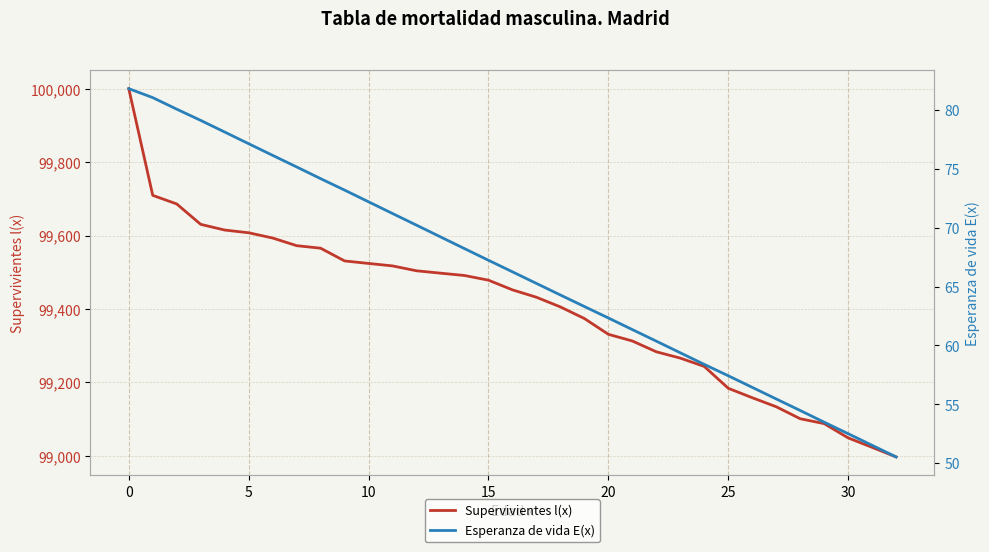

Between 5 and 31, which series saw the biggest shift?

Supervivientes l(x)